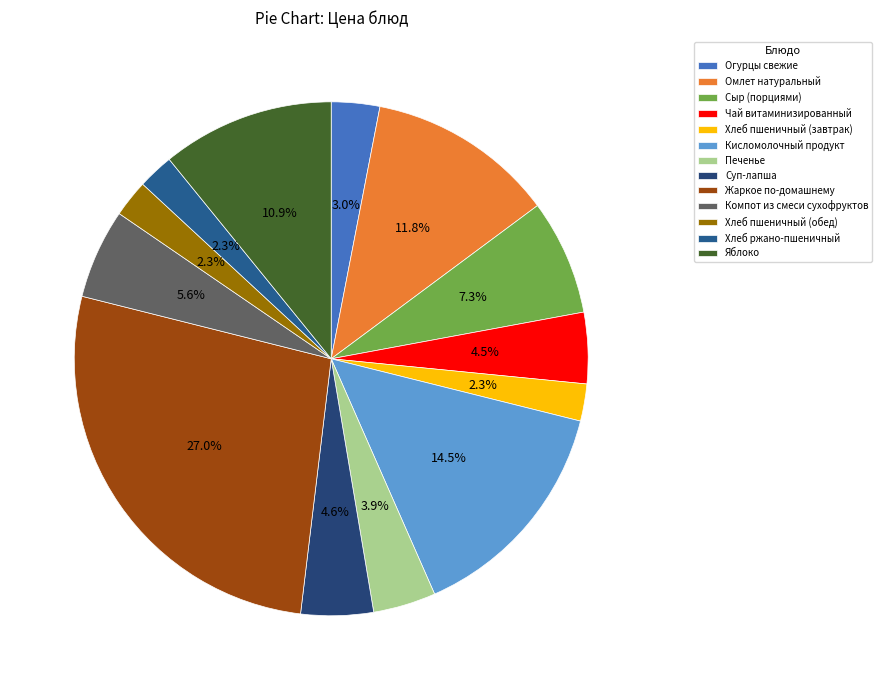

To the nearest percent, what is the average slice percentage?

8%